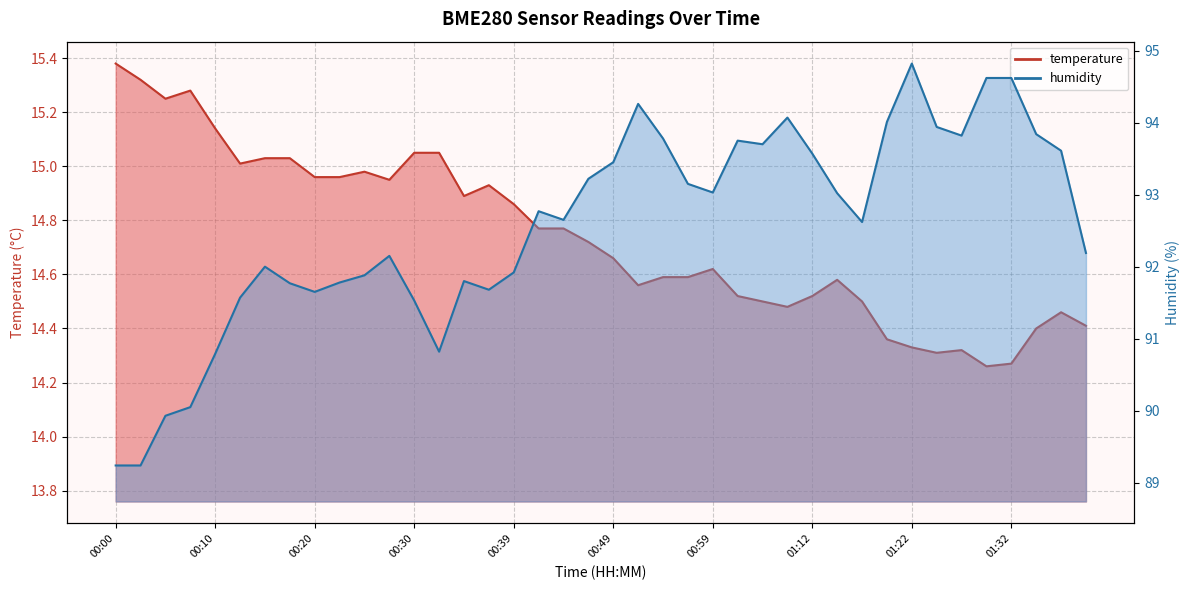

What is the difference between the second highest and second lowest values in the temperature series?

1.1